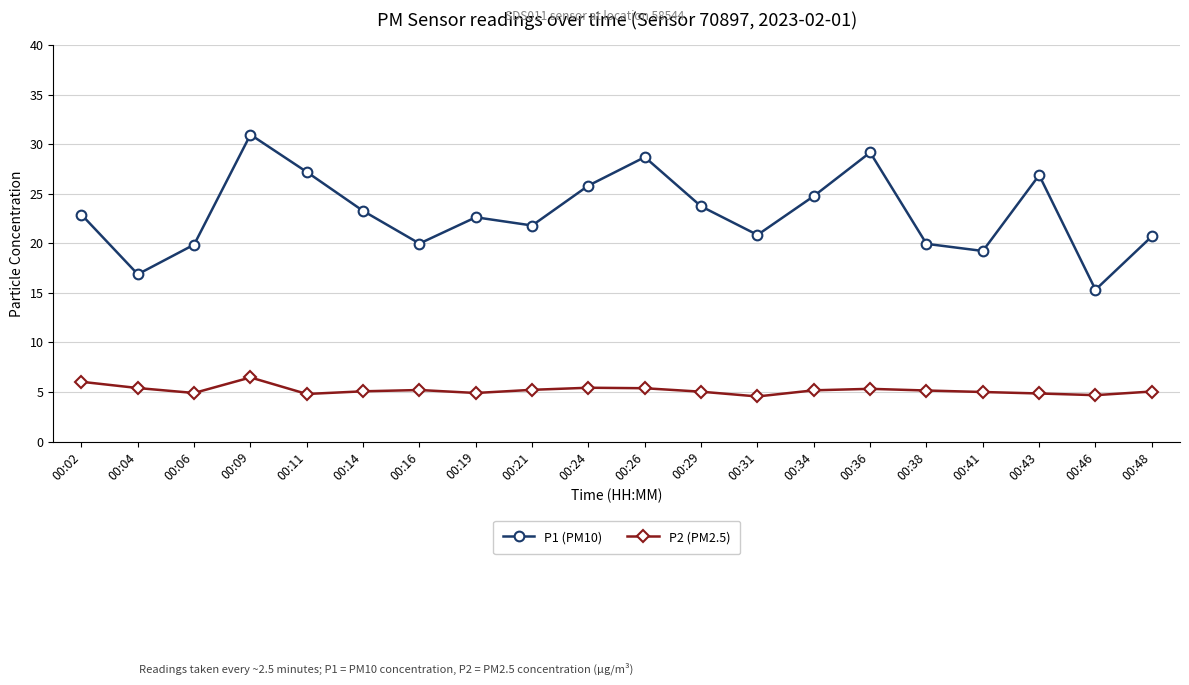

Does the chart have visible grid lines?

Yes